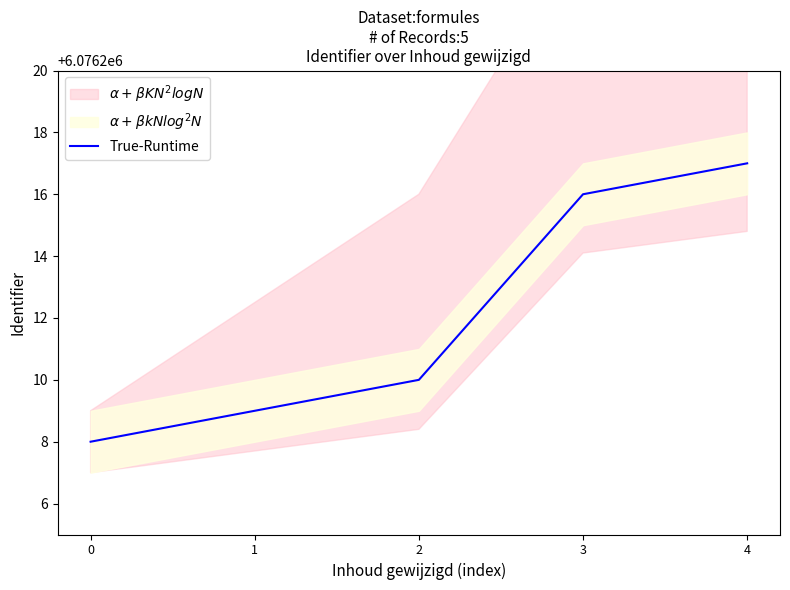

Where is the data nearest to the value 6076212?

2